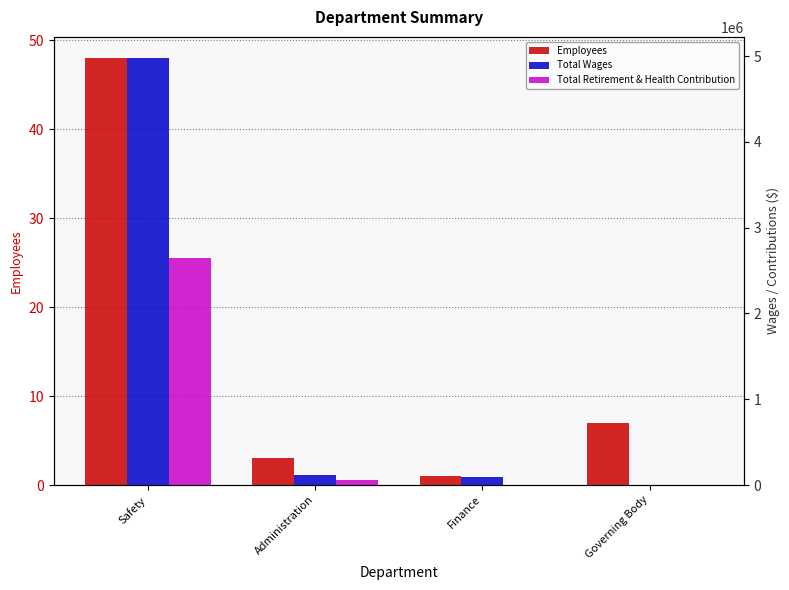

What are all the series names shown in the legend?

Employees, Total Wages, Total Retirement & Health Contribution